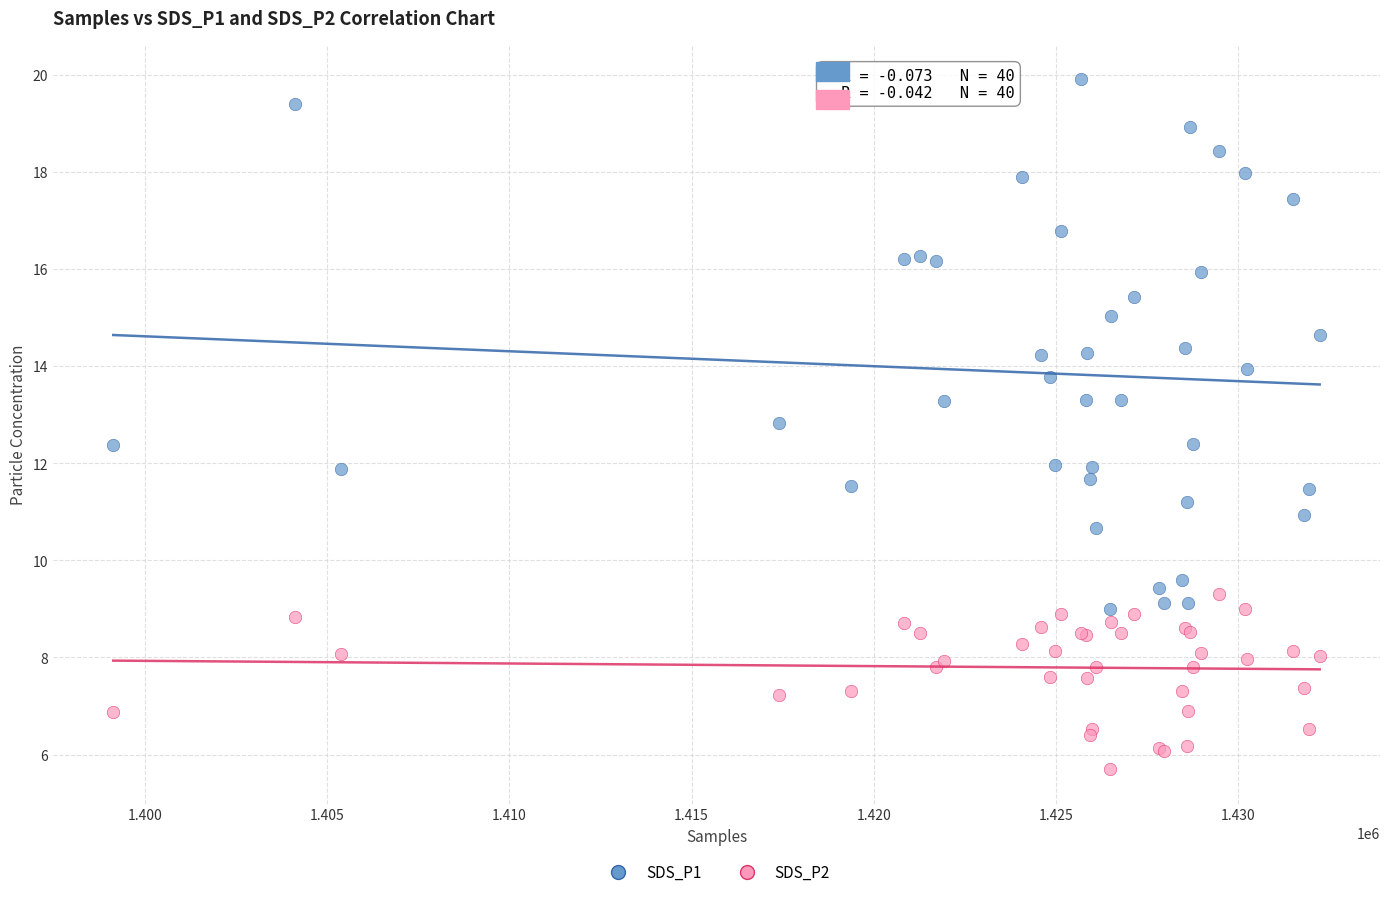

What is the X range (max minus min) for the scatter plot?

33091.0